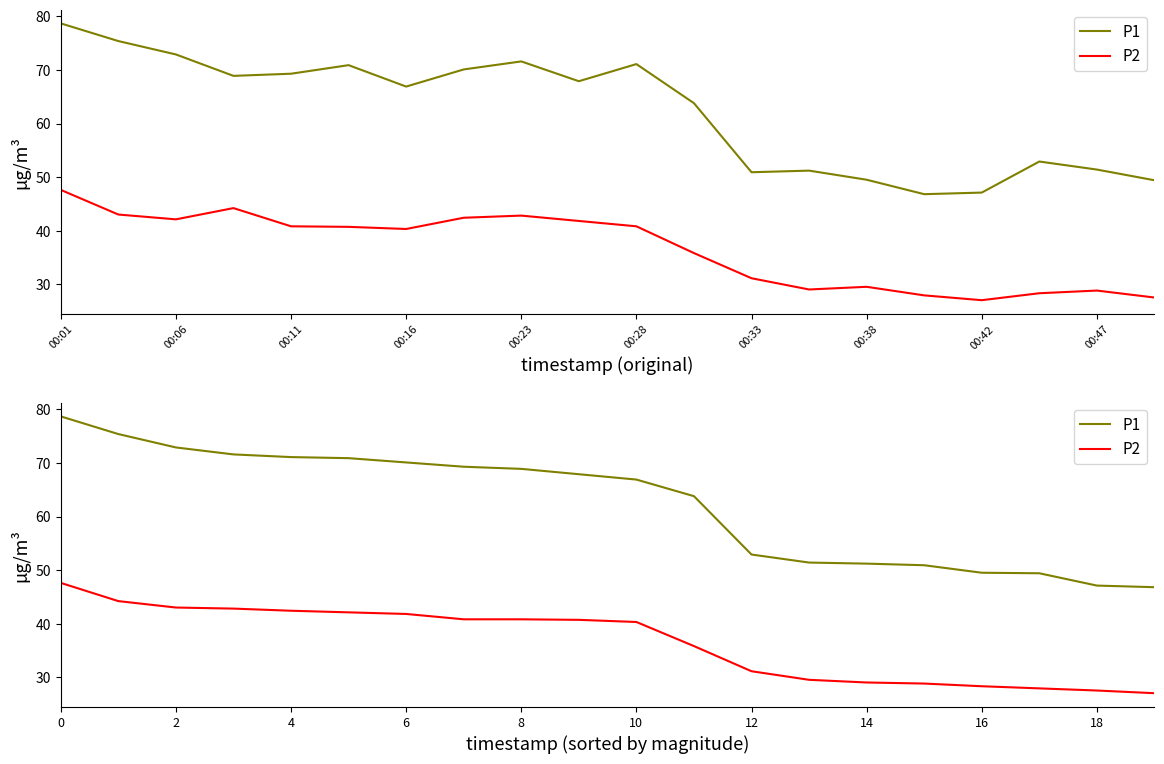

True or false: P1 has a value of 104.1 at 0.

False